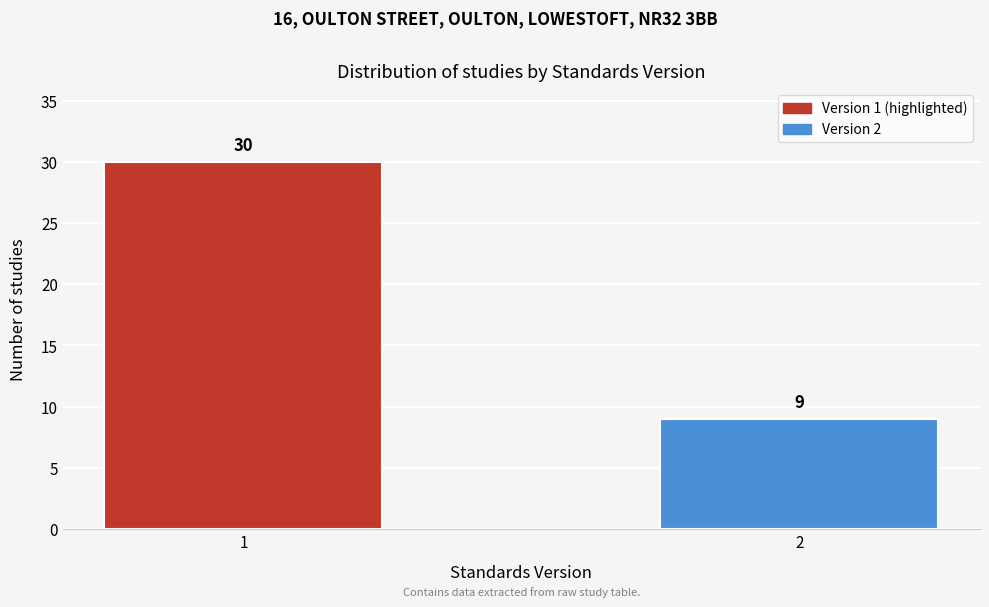

Reading left to right, list all the values displayed in this chart.

30	9